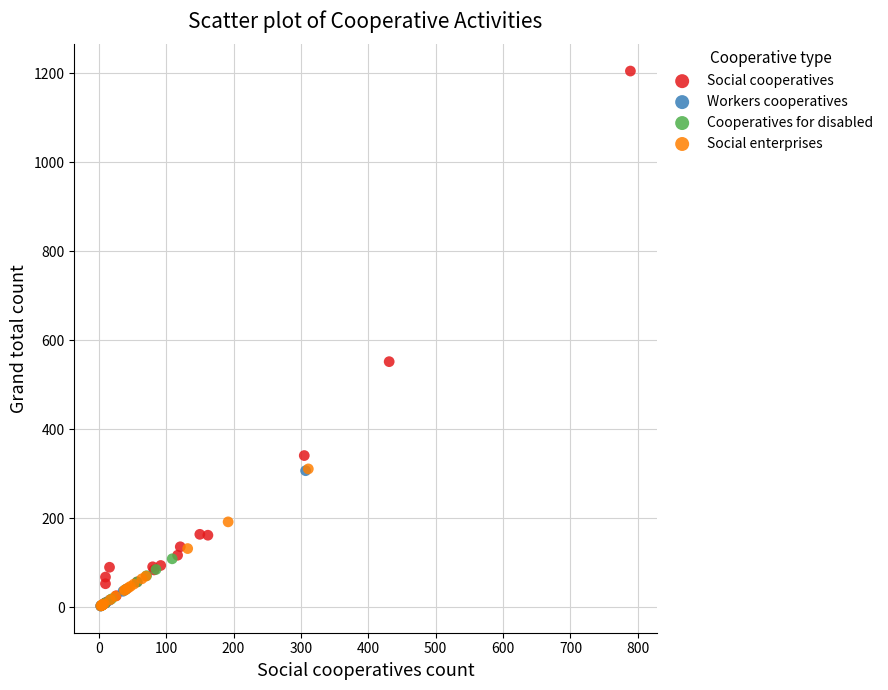

What are all the series names shown in the legend?

Social cooperatives, Workers cooperatives, Cooperatives for disabled, Social enterprises